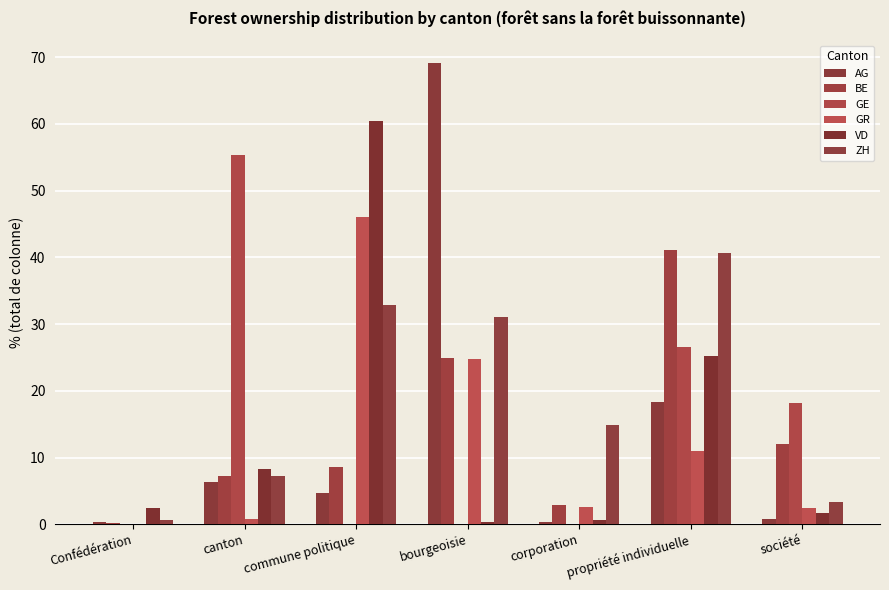

Are the bars grouped side by side (vs. stacked)?

Yes